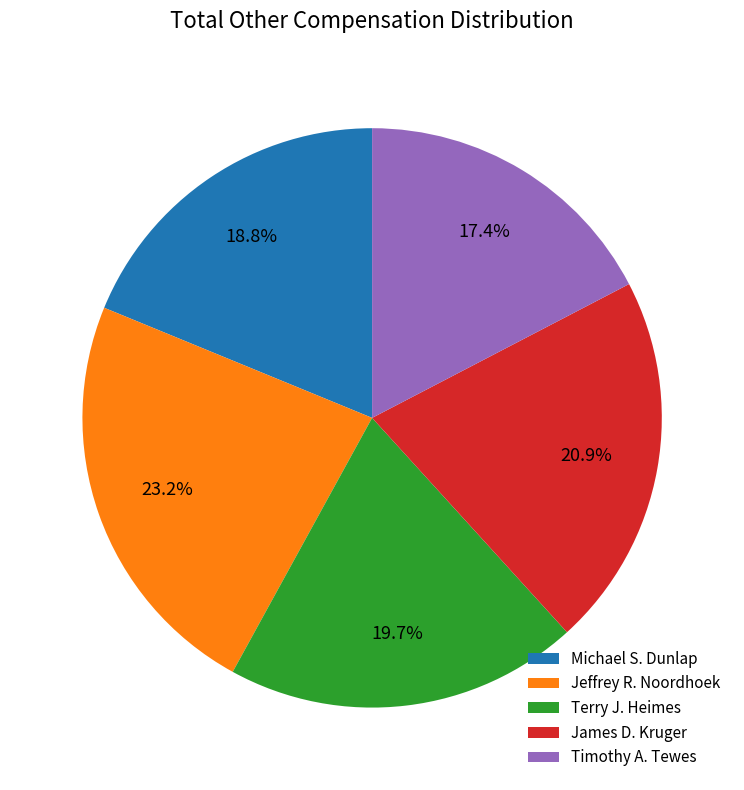

How many segments does this pie chart have?

5